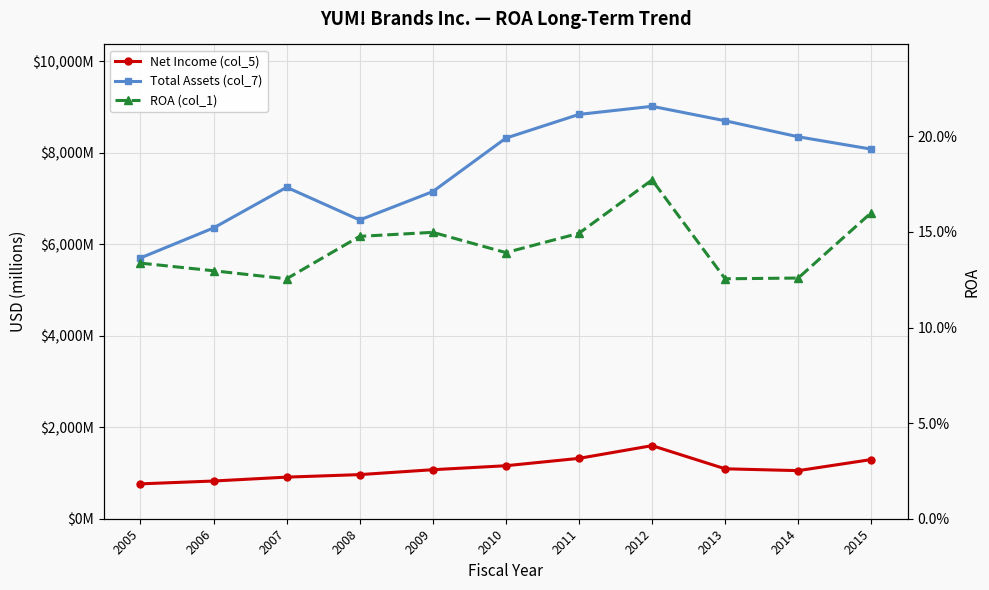

Does the chart display data point markers on the line(s)?

Yes